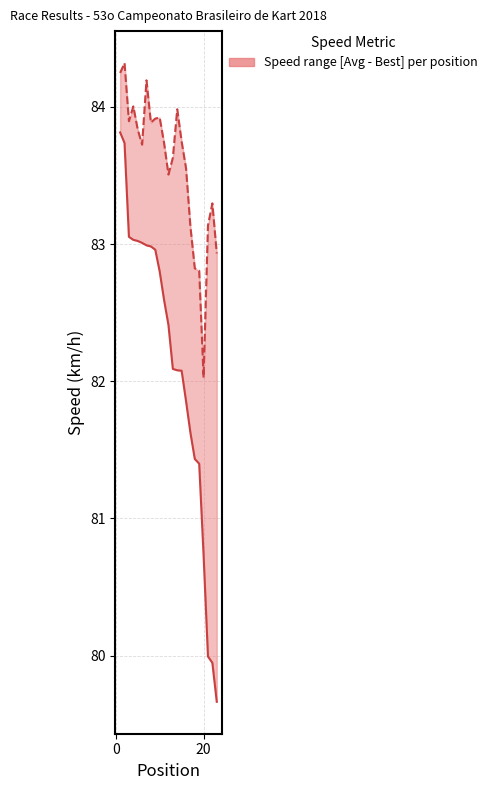

Is it true that the value at −20 is 136.1?

False